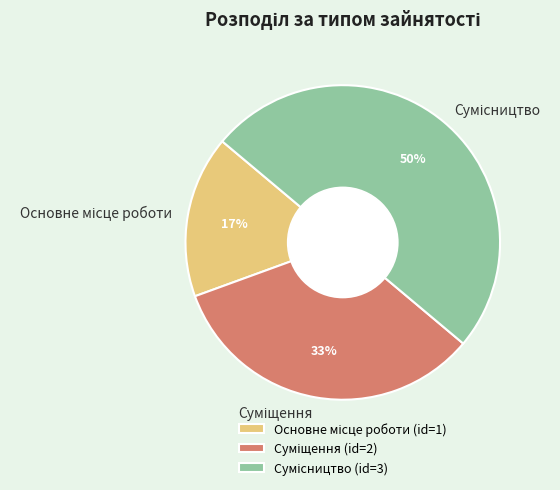

To the nearest percent, what is the average slice percentage?

33%